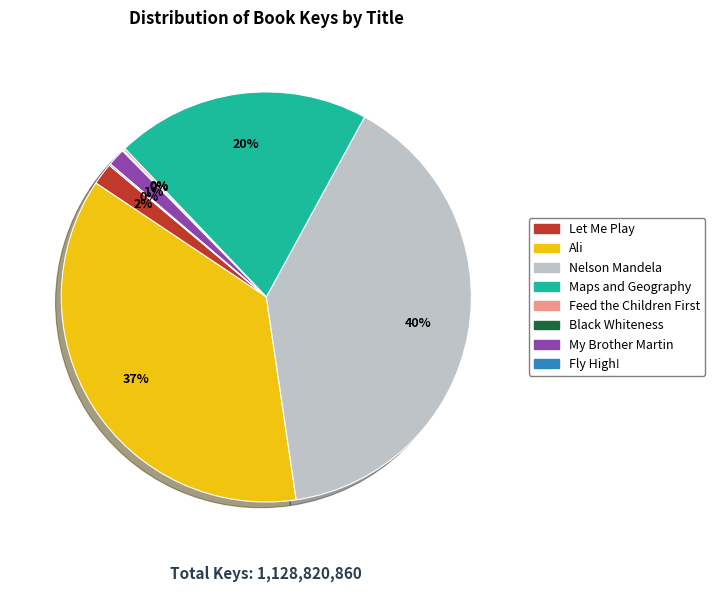

To the nearest percent, what portion does Let Me Play represent?

2%